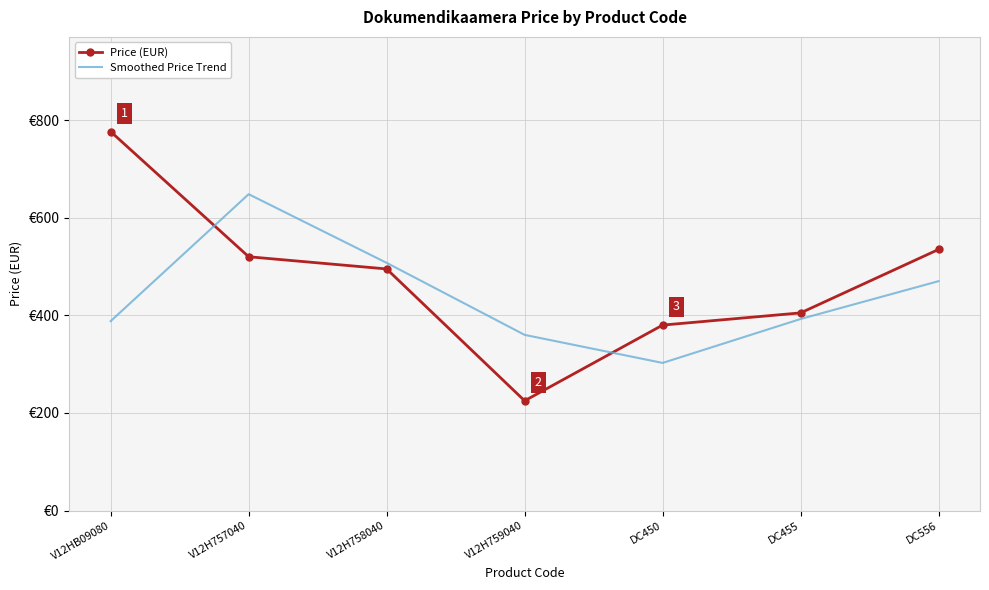

Which series has the largest range (max minus min)?

Price (EUR)